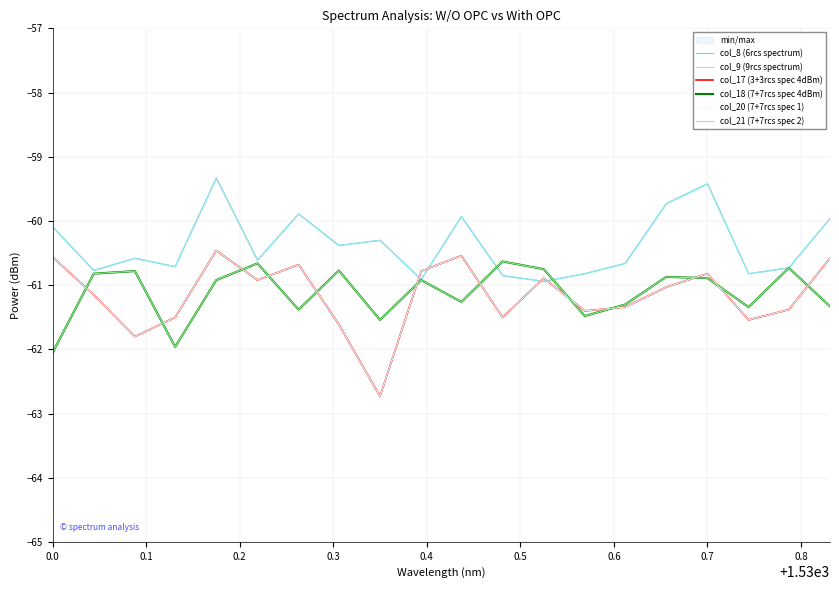

What is the difference between the maximum and minimum values in the col_17 (3+3rcs spec 4dBm) series?

2.3